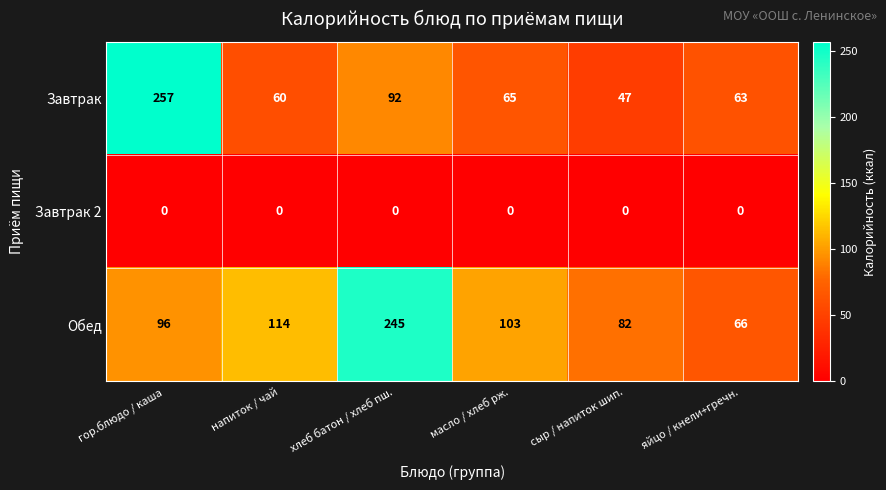

How many series are shown in this chart?

3